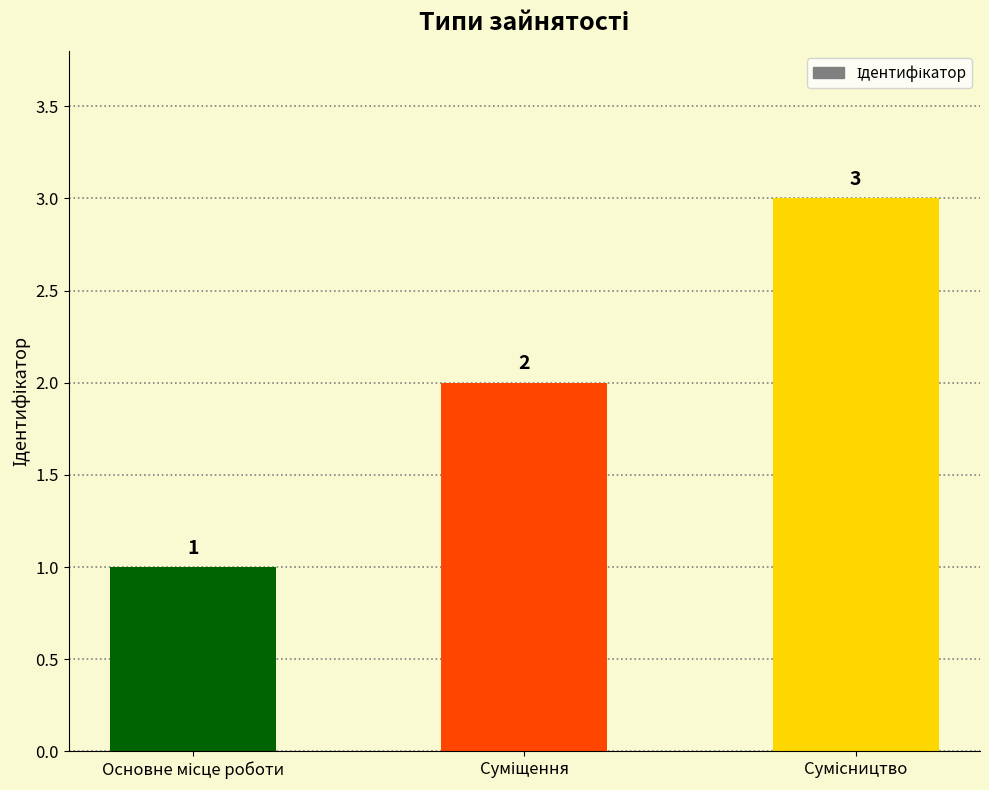

What is the sum of all values?

6